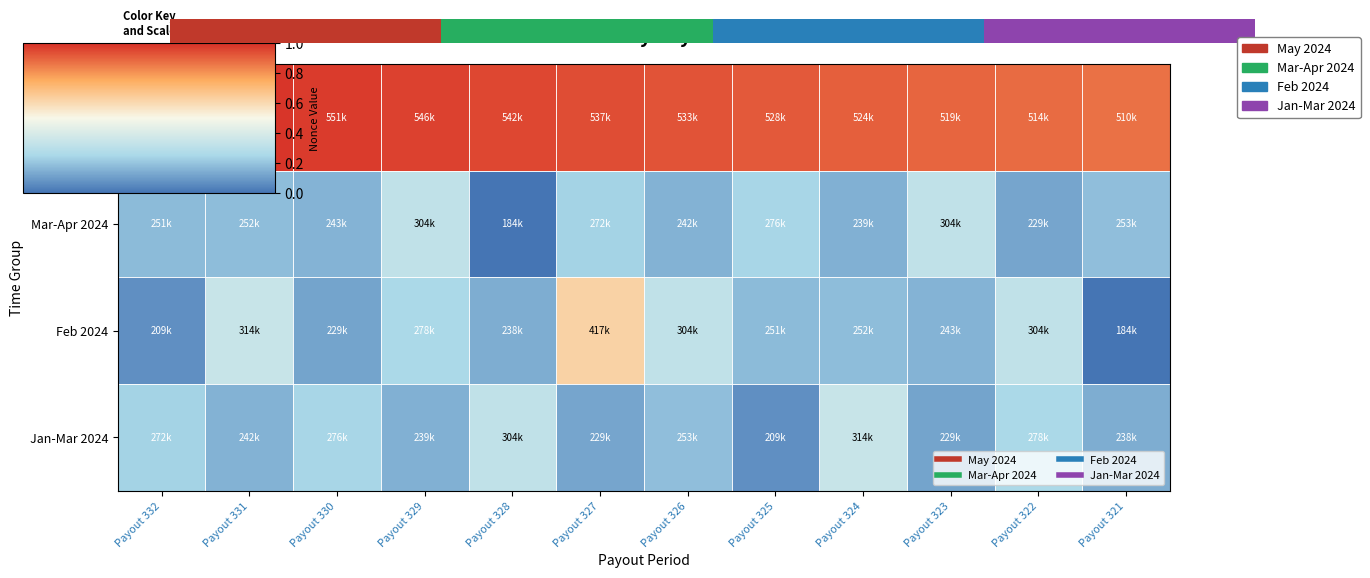

Rank the series at Payout 326 from lowest to highest value.

Mar-Apr 2024, Jan-Mar 2024, Feb 2024, May 2024